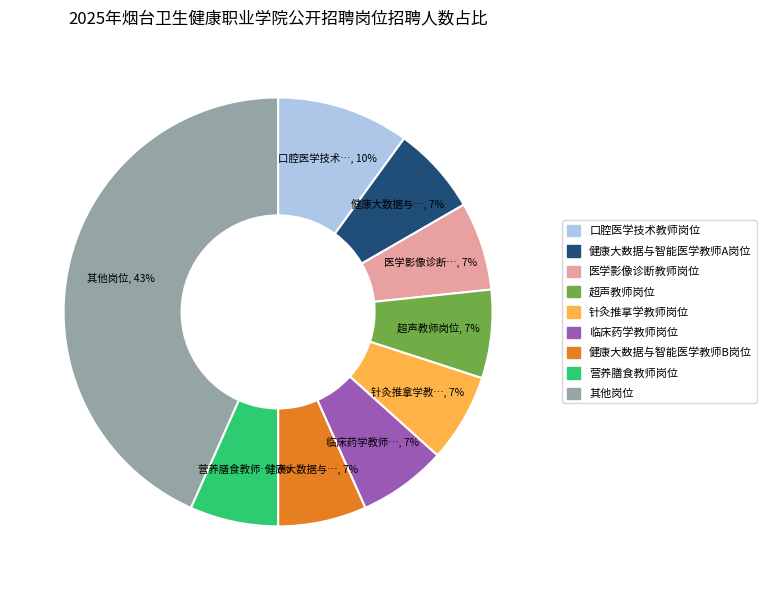

Is there a majority slice in this chart?

No